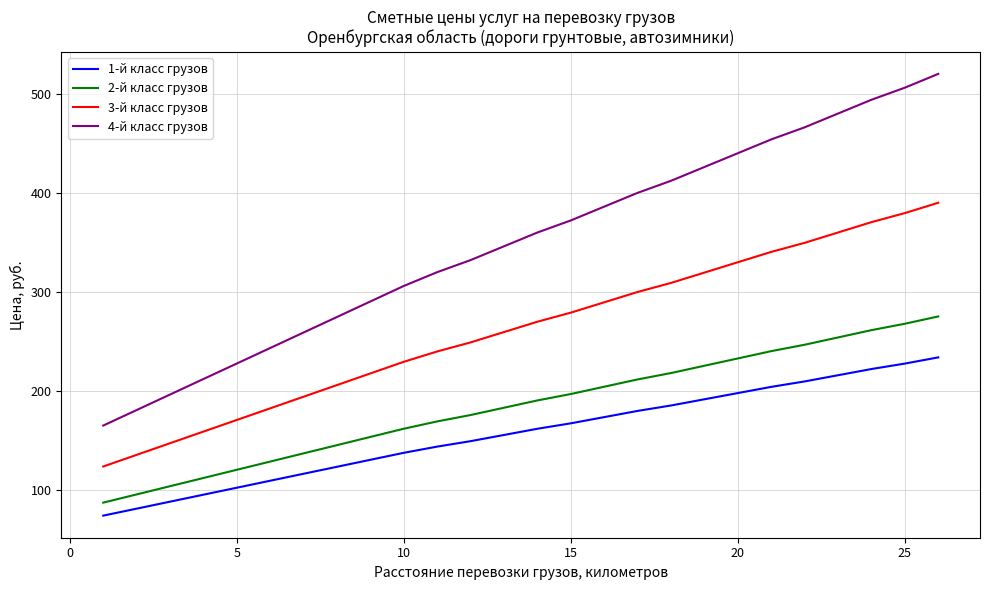

What is the highest value of the 3-й класс грузов series?

390.6